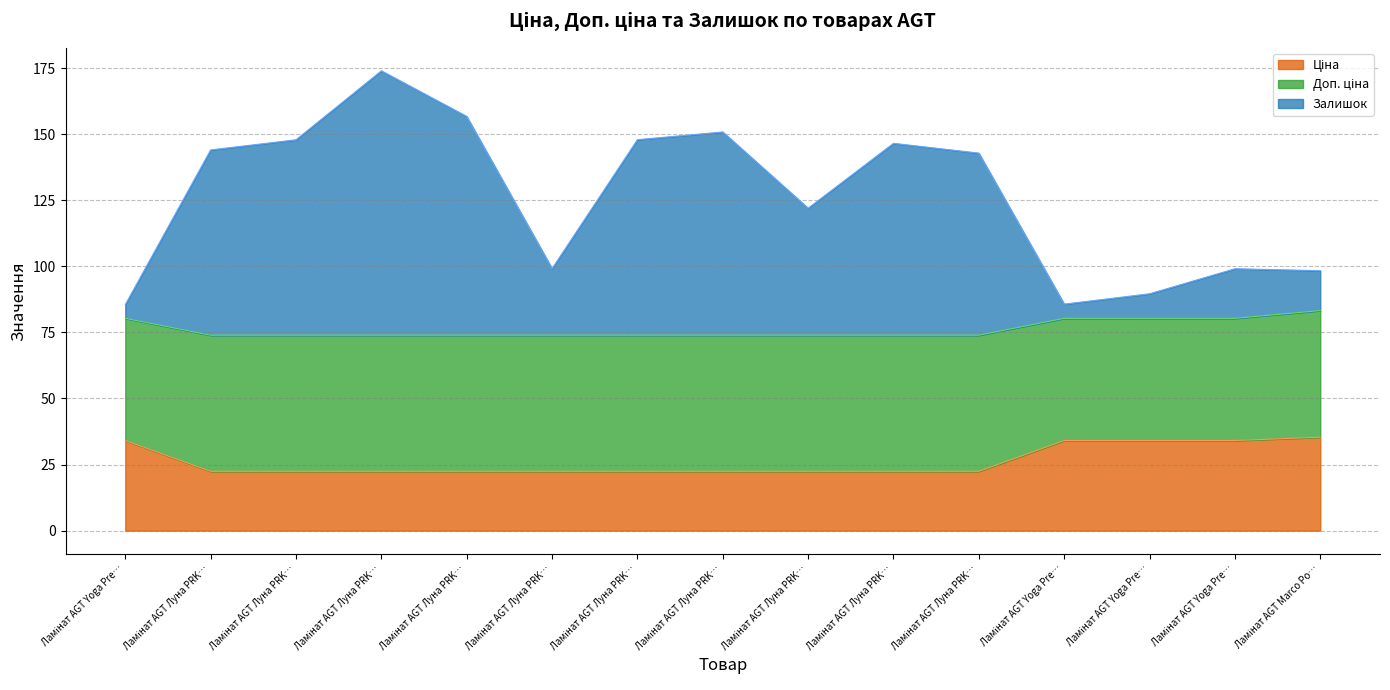

Does the chart display data point markers on the line(s)?

No